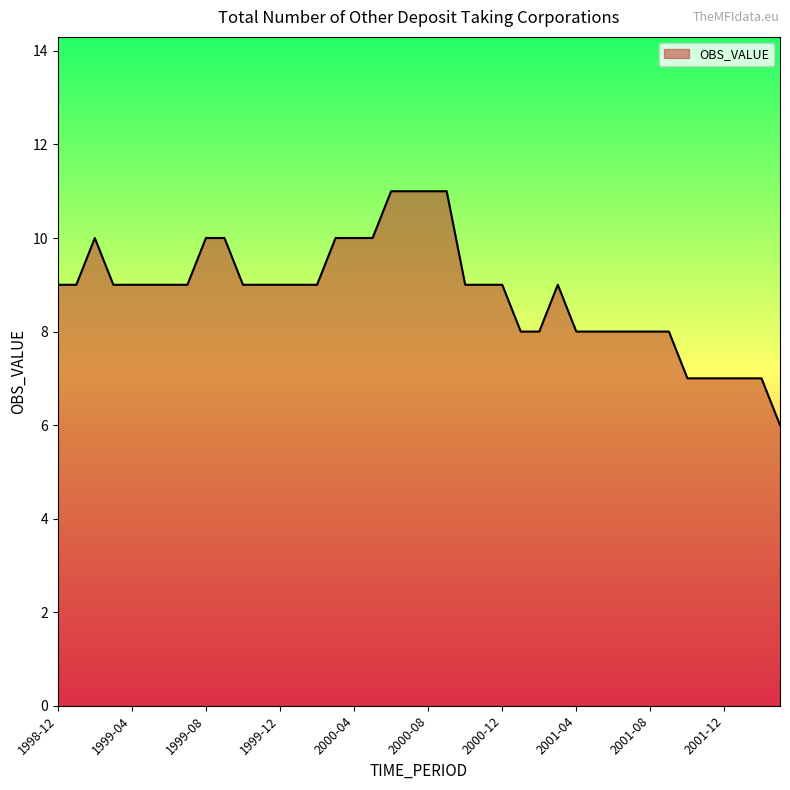

What is the difference between the maximum and minimum values?

5